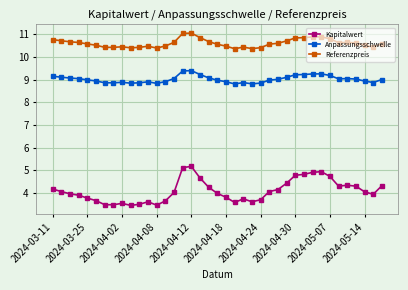

What is the value of the Anpassungsschwelle point at the 28th from the left?

9.1